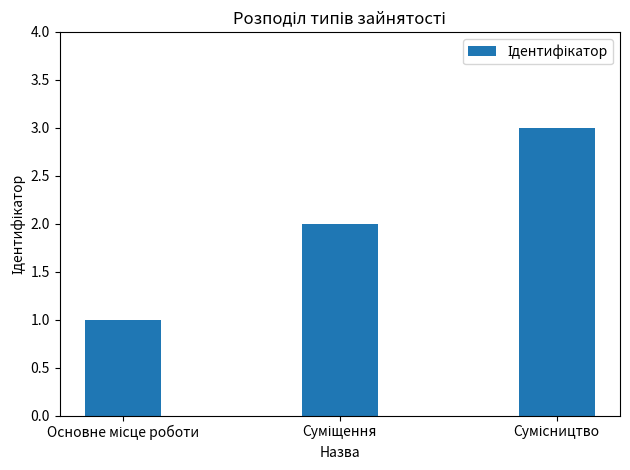

How many distinct data groups are displayed?

1